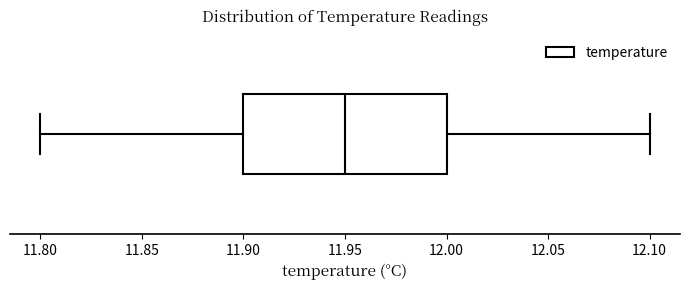

Read this box plot against the x-axis: the position of the median line, the range covered by the box, and the ends of both whiskers. The values are not printed on the chart, so give them approximately, as read against the axis.

median 11.95, box 11.90 to 12.00, whiskers 11.80 to 12.10